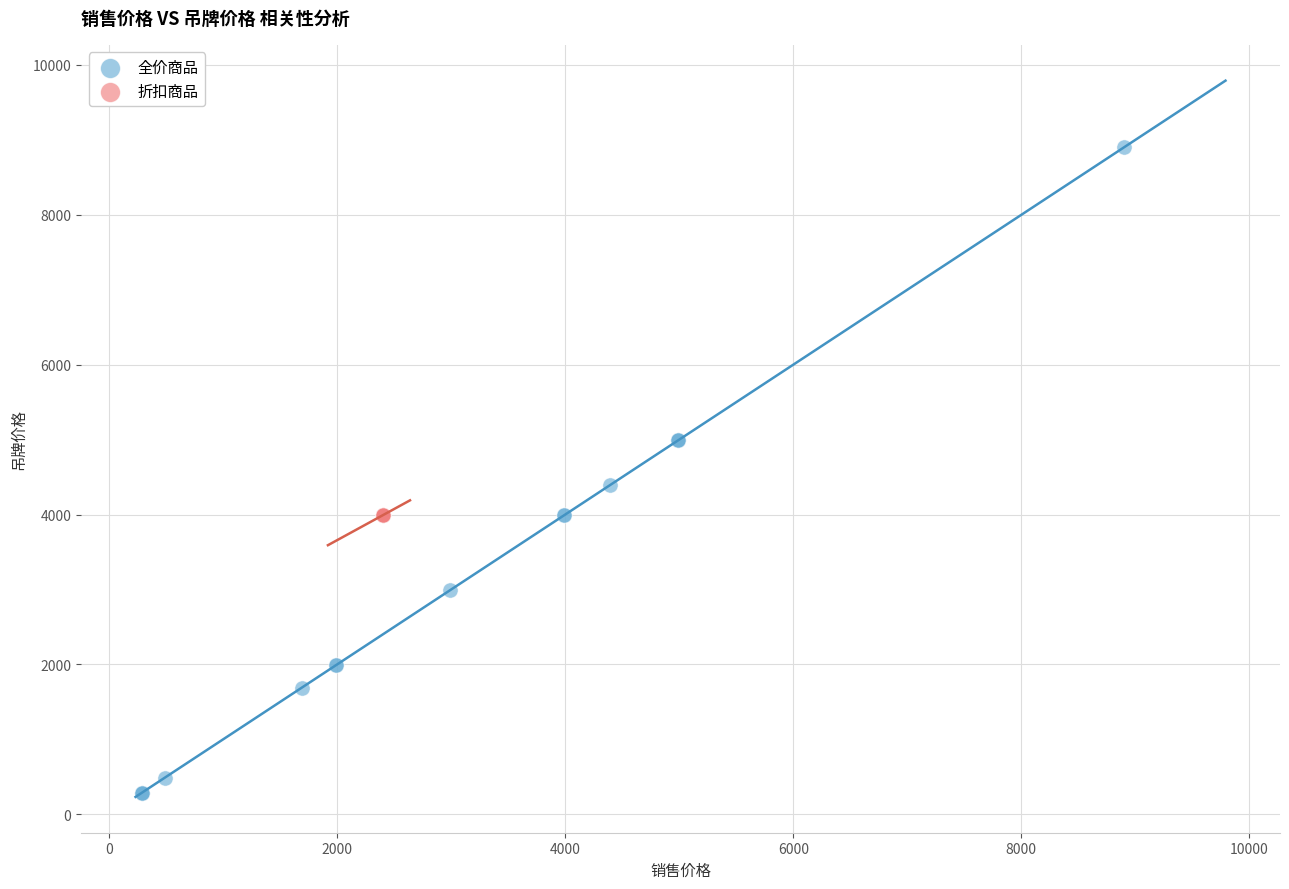

Which series reaches the minimum Y coordinate?

全价商品